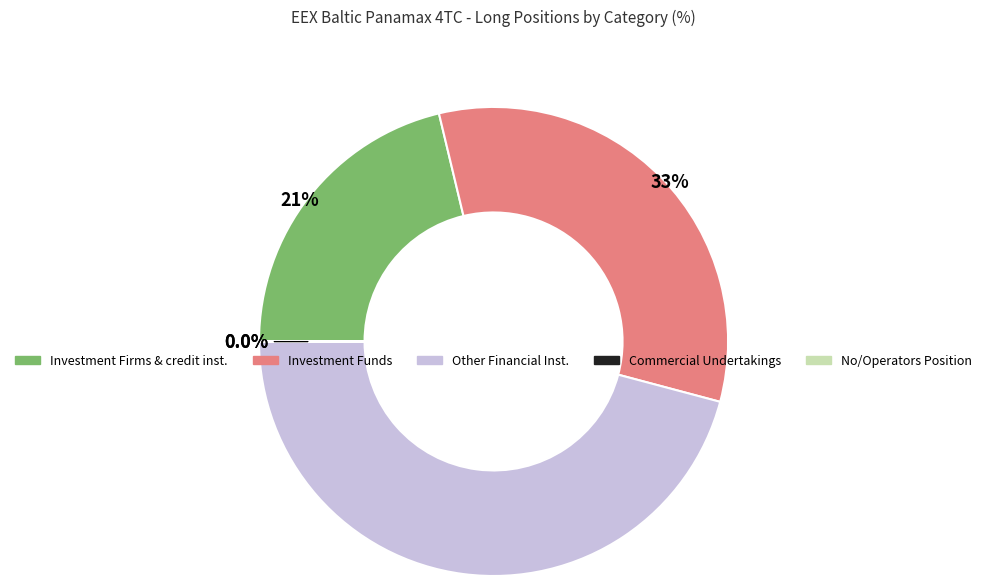

Does any single category account for the majority?

No